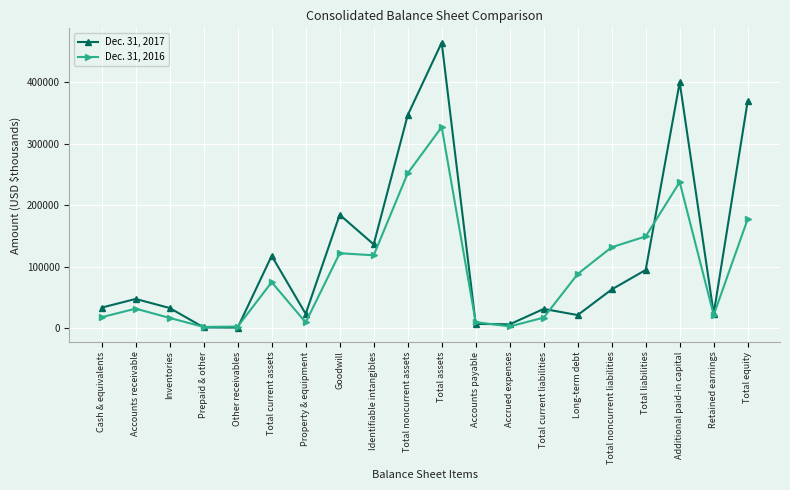

Which category has the highest value across all series?

Total assets